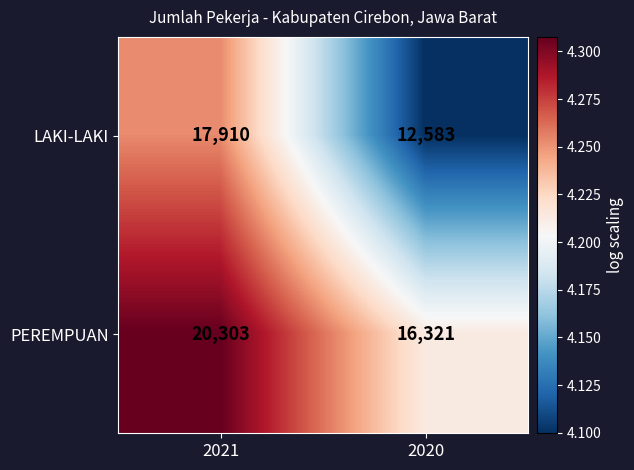

At 2020, list the series in order from largest to smallest.

PEREMPUAN, LAKI-LAKI